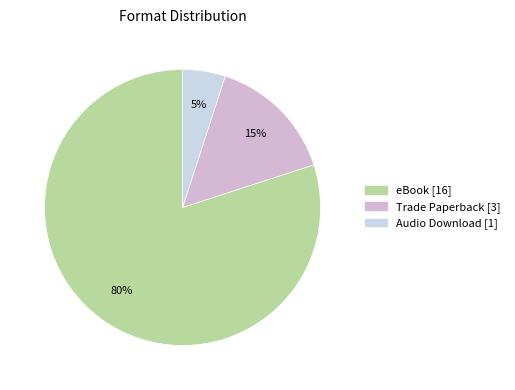

To the nearest percent, what is the difference between the Audio Download and Trade Paperback slice percentages?

10%